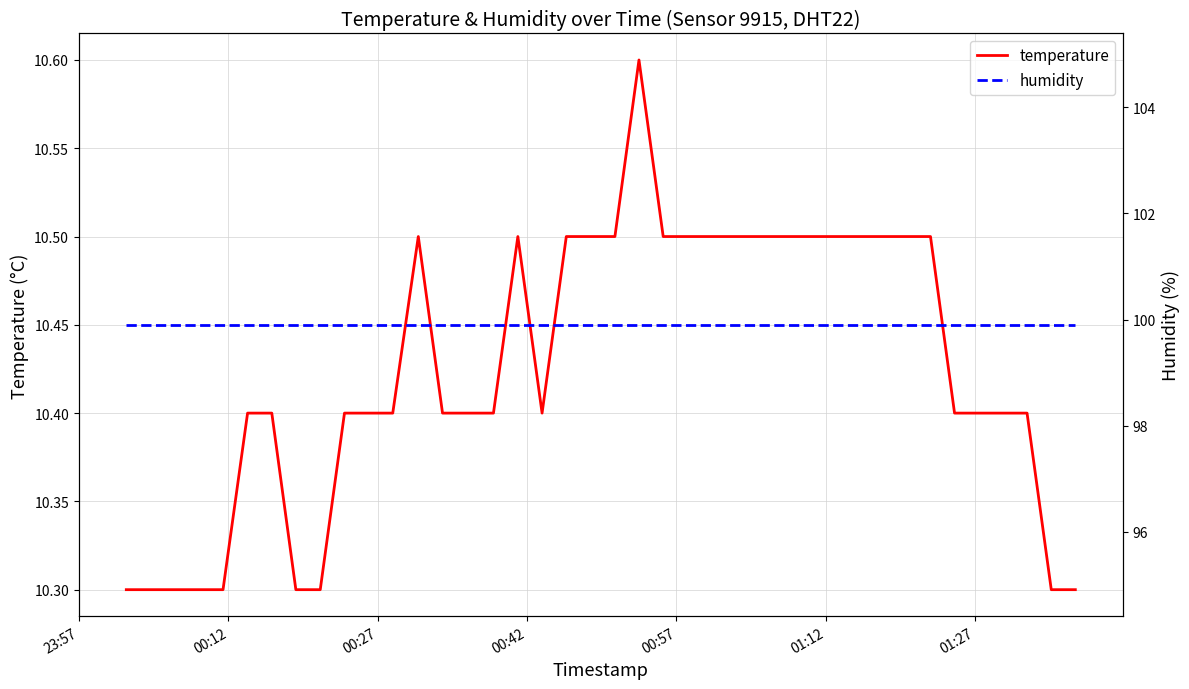

What is the lowest value of the temperature series?

10.3